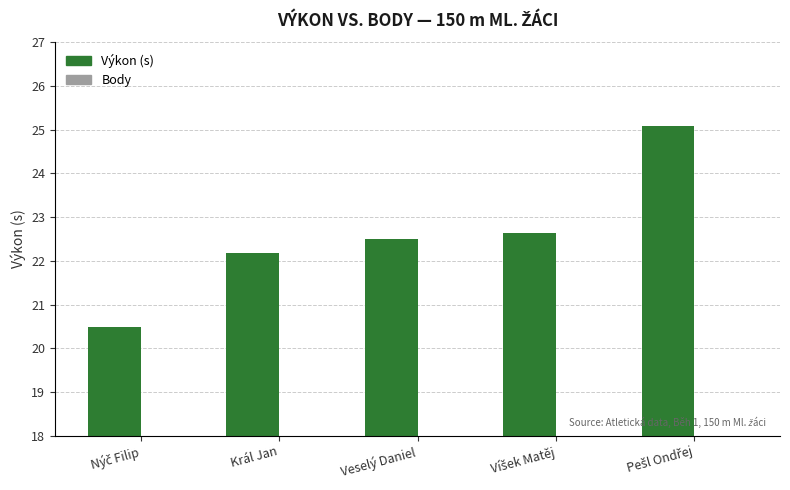

Does the chart contain any negative values?

No